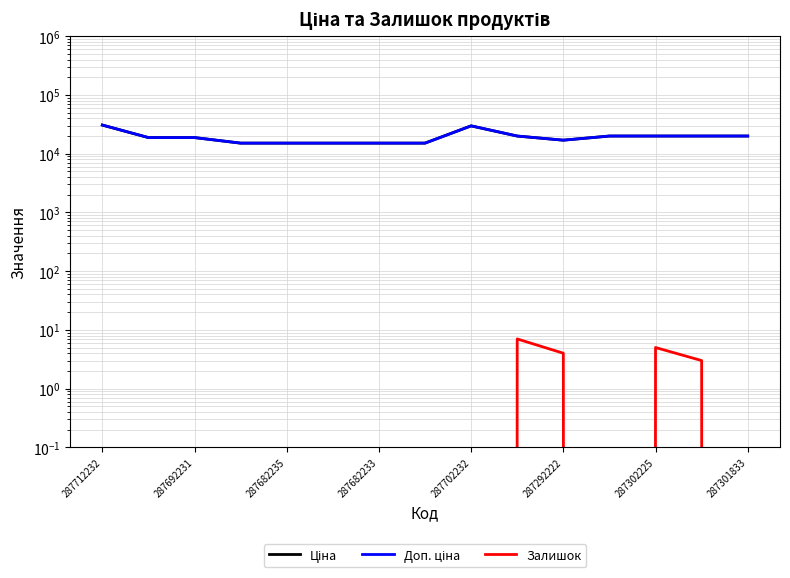

True or false: Залишок has more than 1 interior local peaks.

True